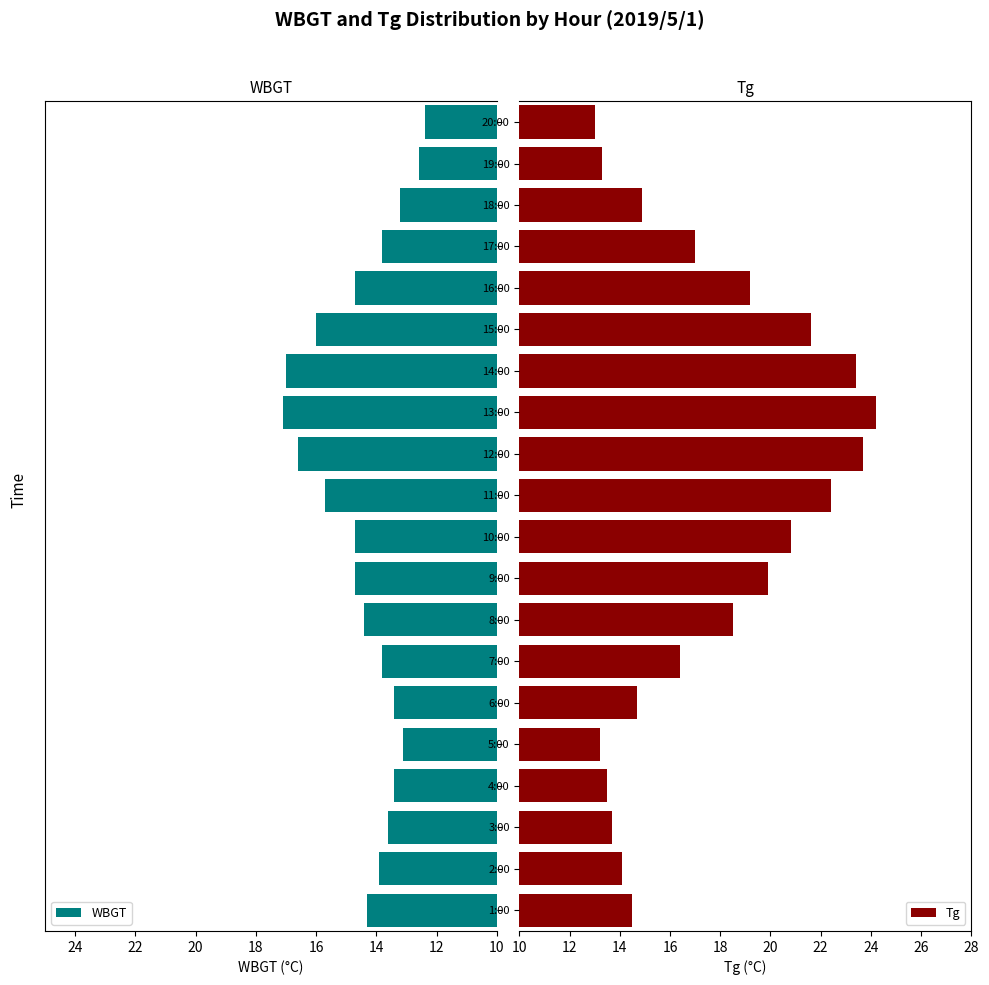

What is the minimum value for WBGT?

12.4